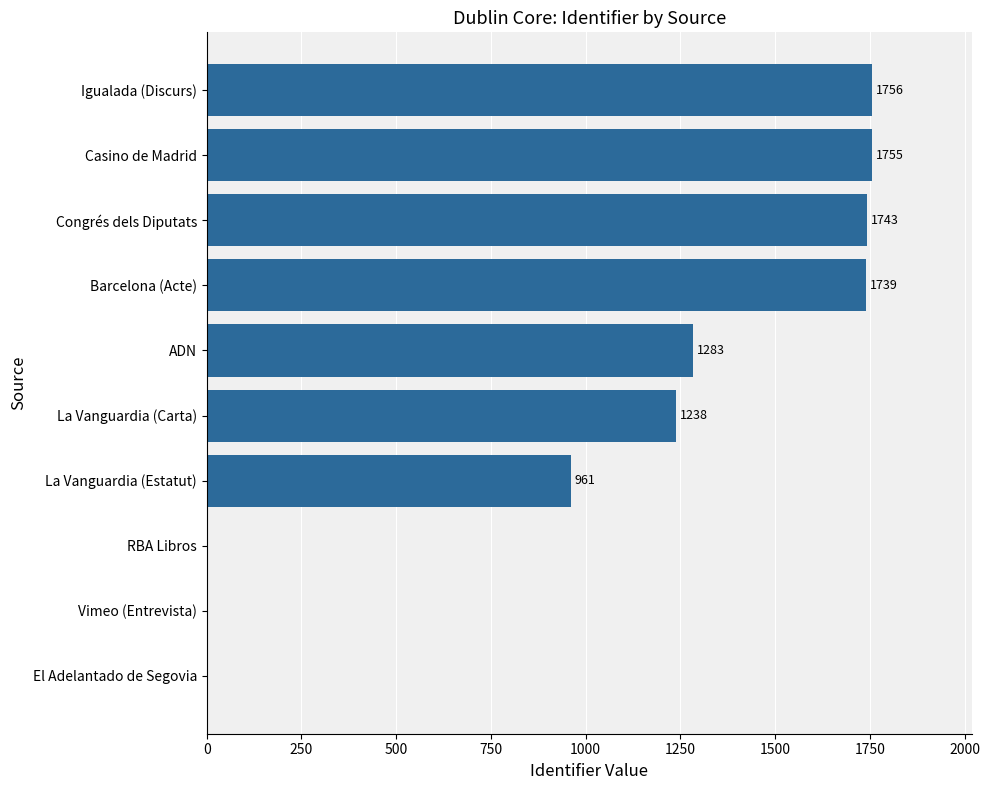

What is the greatest value displayed?

1756